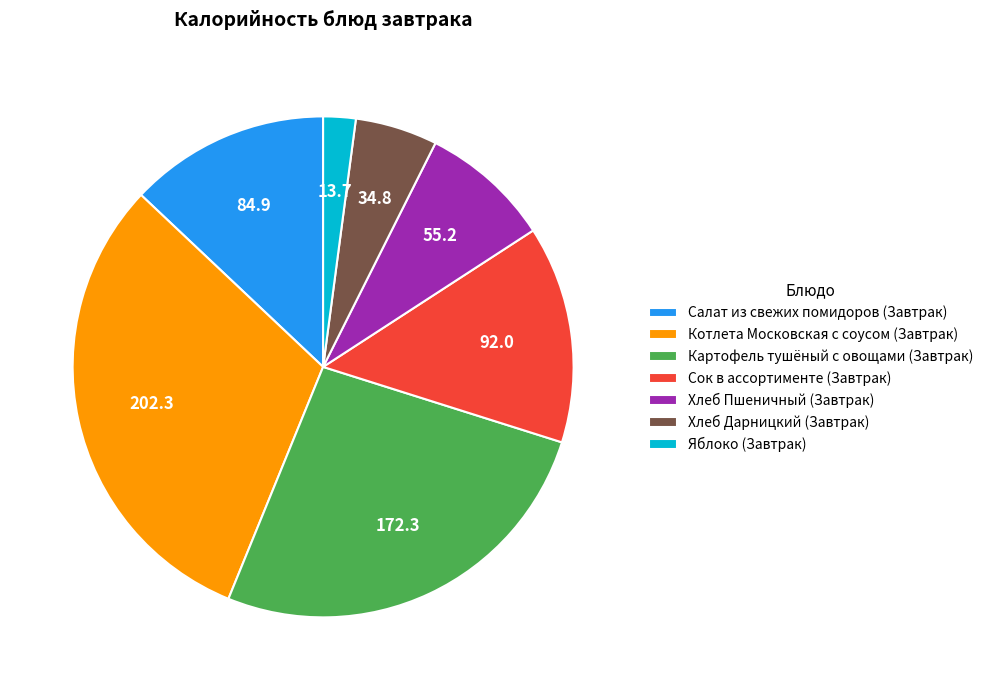

Combined, do Картофель тушёный с овощами (Завтрак) and Салат из свежих помидоров (Завтрак) account for over 50%?

No